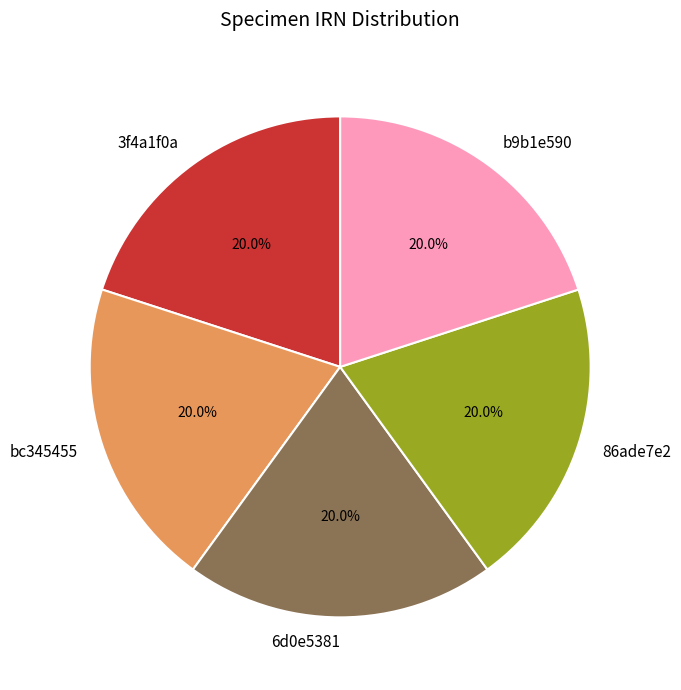

How many slices are in this pie chart?

5